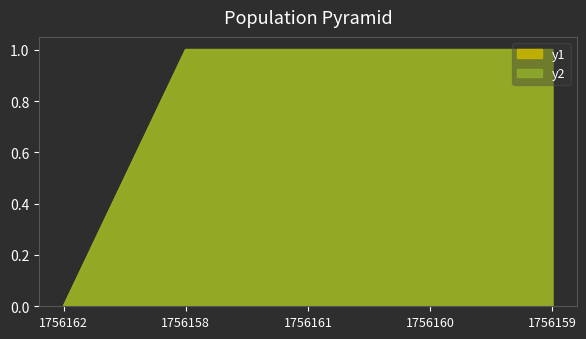

The value of y1 at 1756162 is 0. True or false?

True